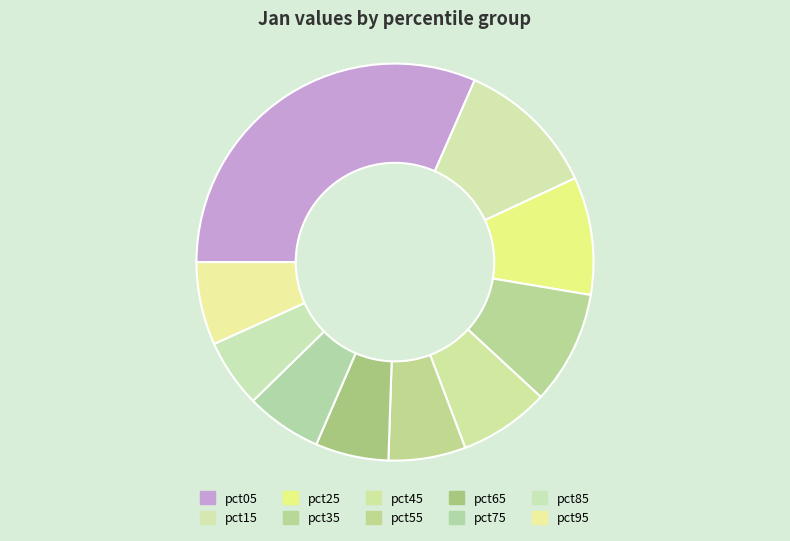

To the nearest percent, what is the combined percentage of pct05 and pct95?

38%